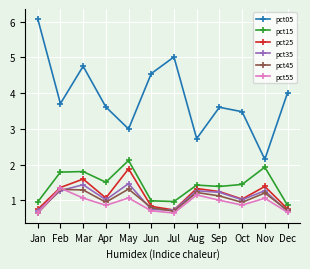

True or false: pct15 and pct55 intersect in this chart.

False